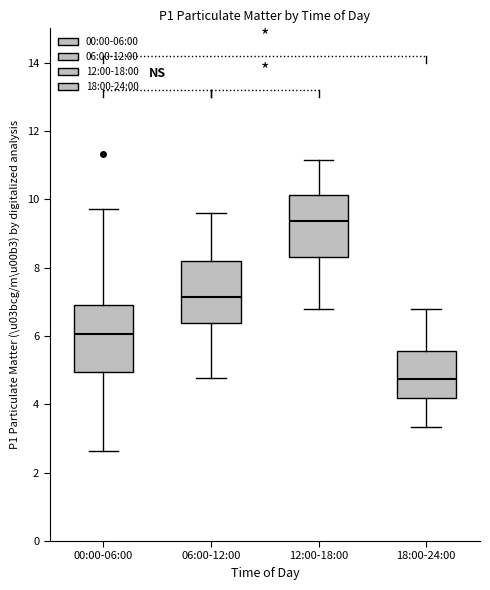

Reading left to right, read every box against the y-axis: the position of its median line, the range the box covers, and the ends of its whiskers. The values are not printed on the chart, so give them approximately, as read against the axis.

00:00-06:00: median 6.0, box 5.0 to 6.8, whiskers 2.6 to 9.8
06:00-12:00: median 7.2, box 6.4 to 8.2, whiskers 4.8 to 9.6
12:00-18:00: median 9.4, box 8.4 to 10.2, whiskers 6.8 to 11.2
18:00-24:00: median 4.8, box 4.2 to 5.6, whiskers 3.4 to 6.8